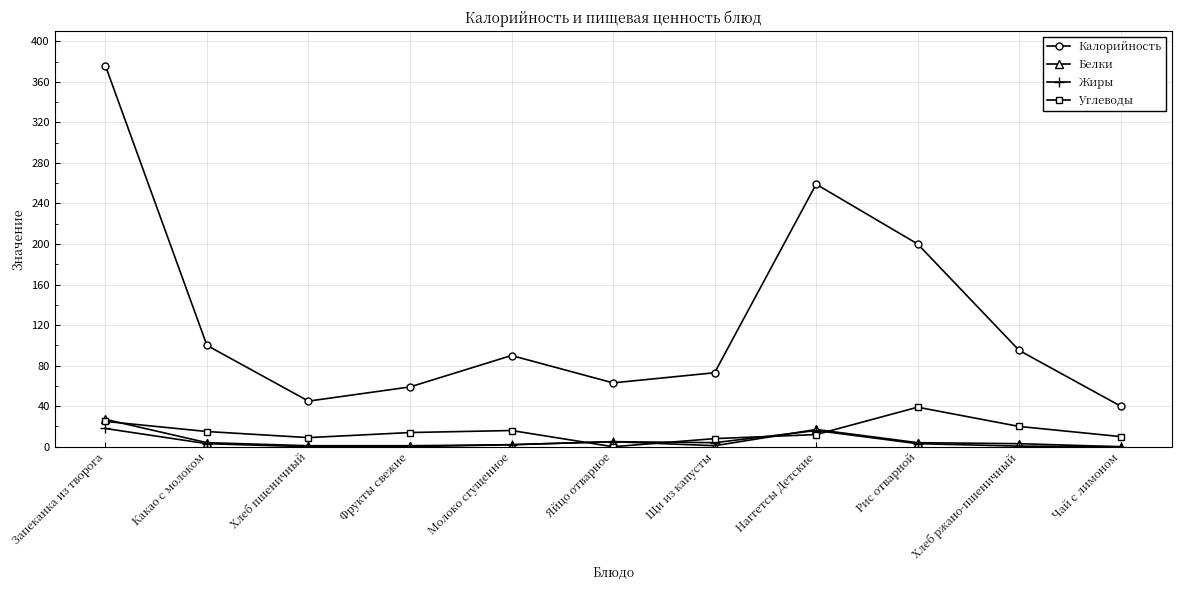

True or false: Жиры and Калорийность cross at least once.

False